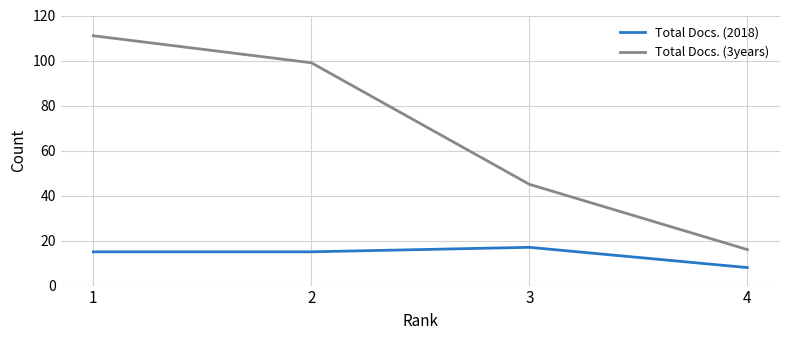

Where does the Total Docs. (3years) series first go above 99?

1